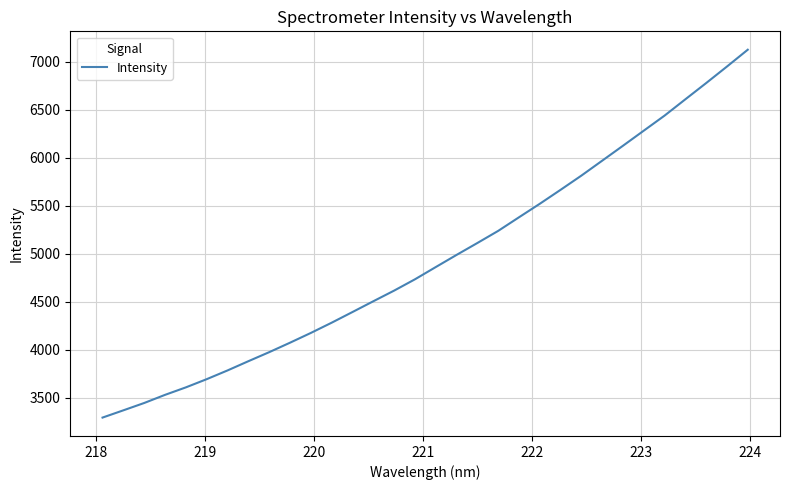

What is the maximum value shown in the chart?

7126.2